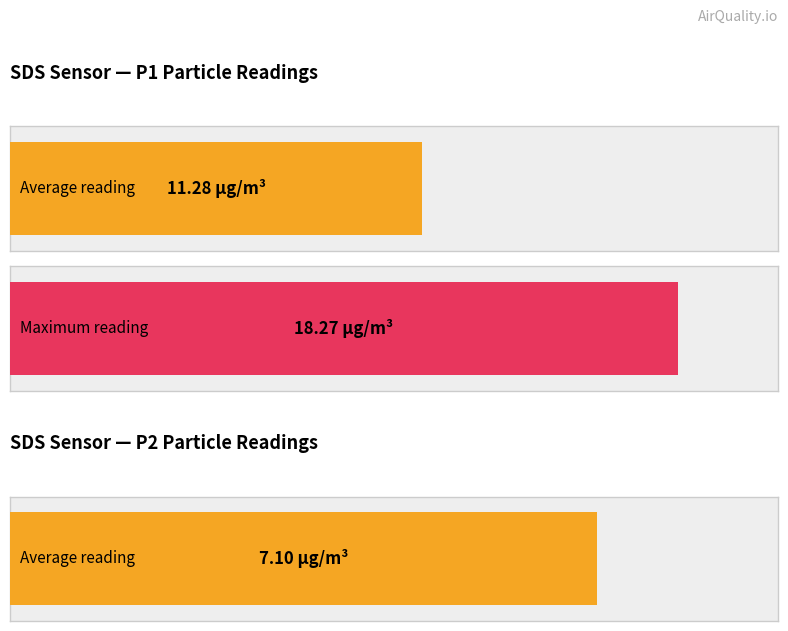

Rank the series by their average value, from lowest to highest.

SDS_P2, SDS_P1